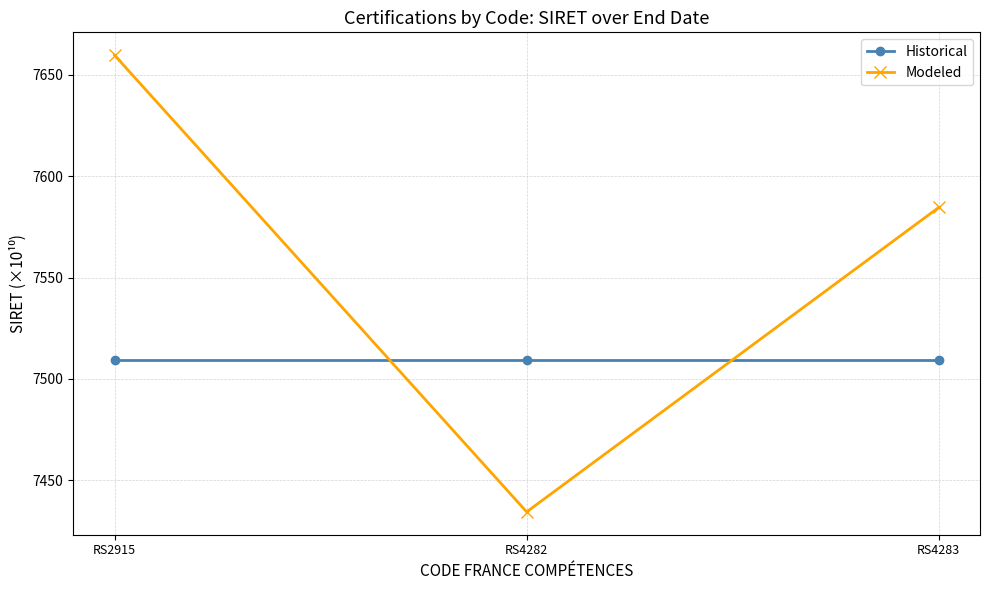

The Modeled series shows 7584.6 at RS4283. True or false?

True